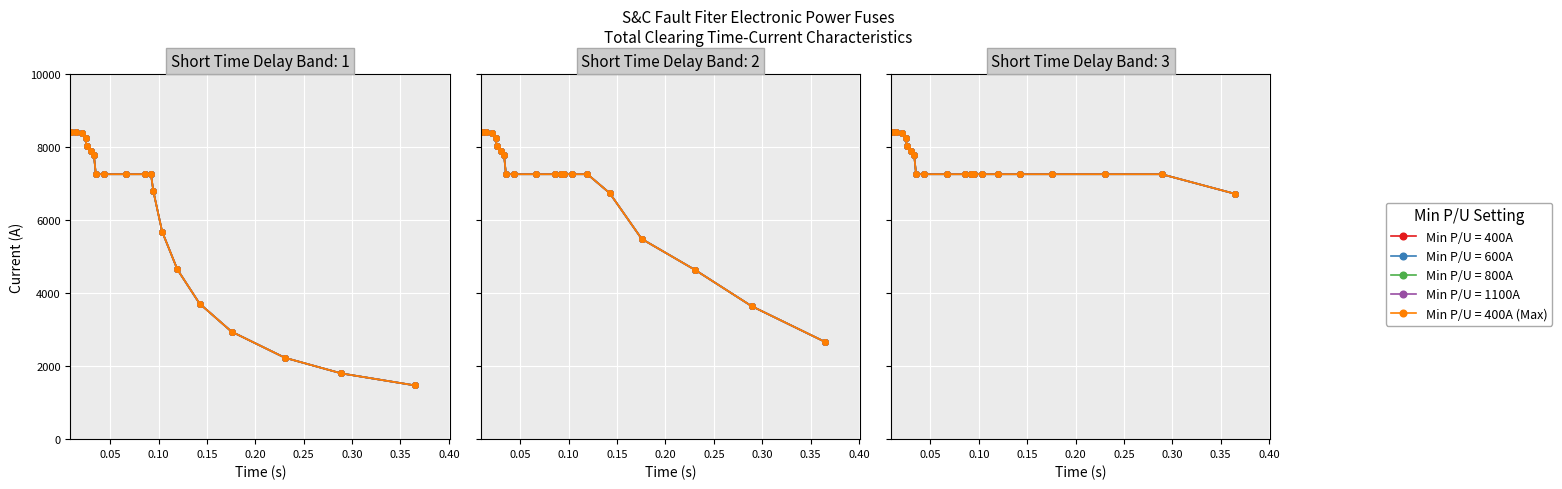

What is the value of the Min P/U = 600A (Band1) point at the 8th from the left?

7258.5